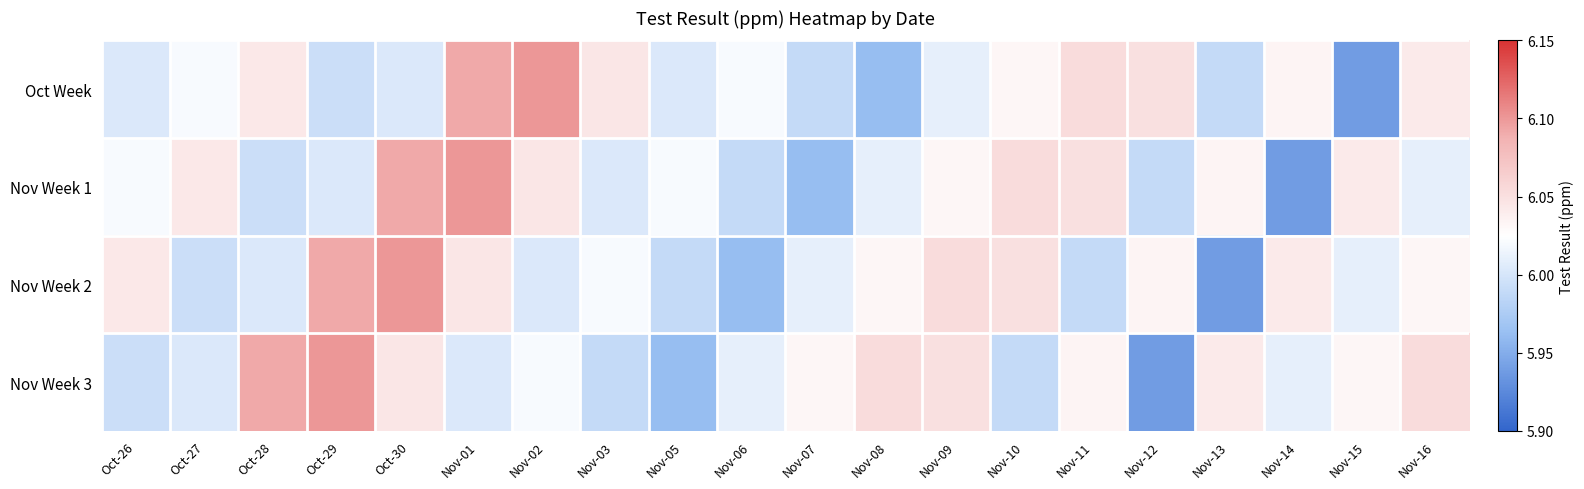

What is the total value across all series at Oct-28?

24.1